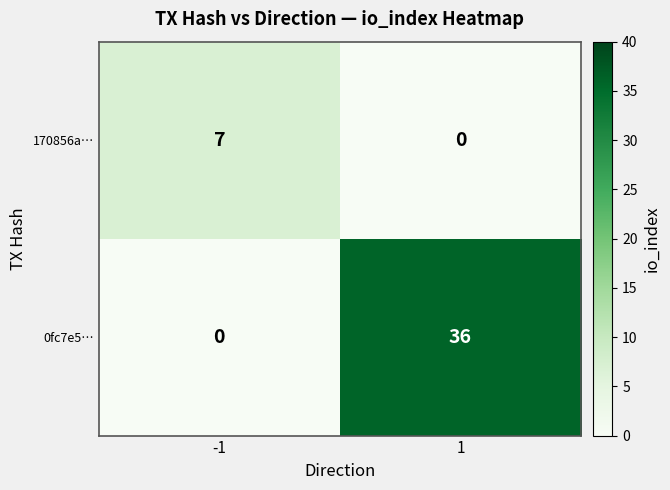

What value does the 0fc7e5… series have at 1?

36